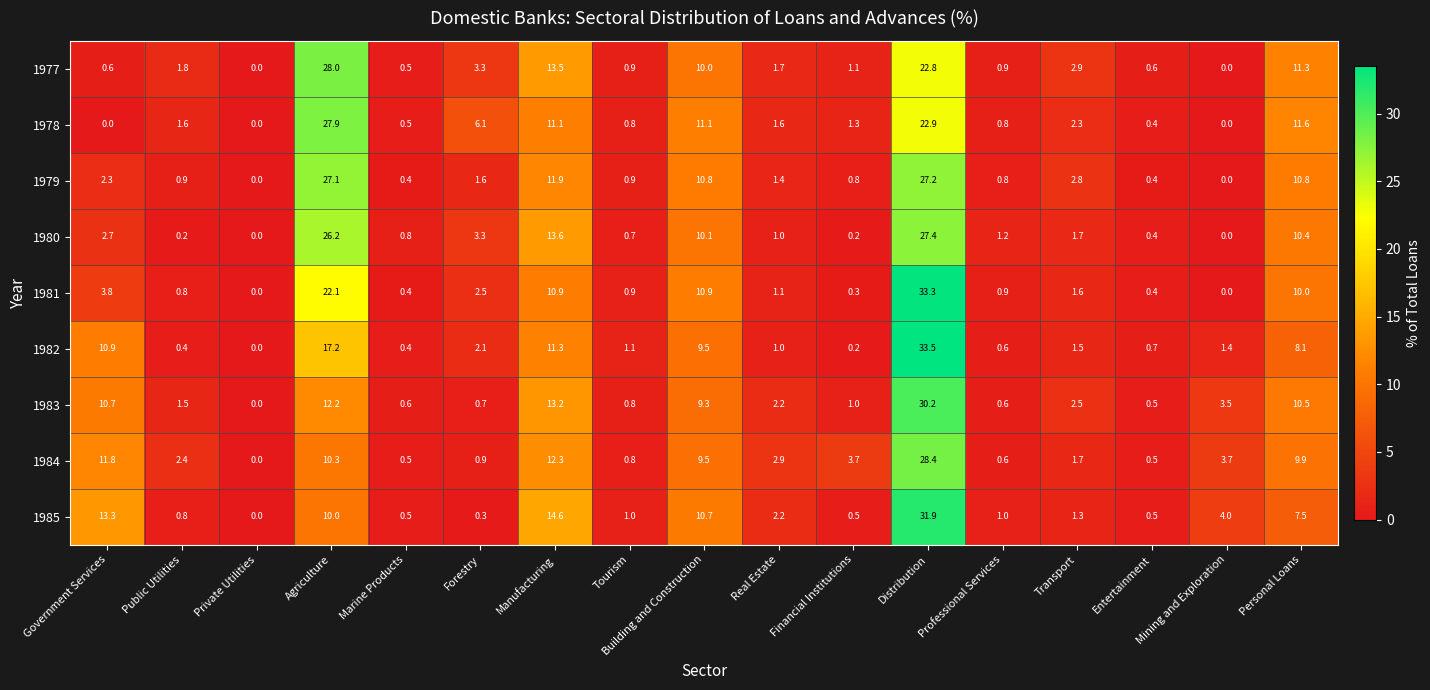

Read the 1984 value at Public Utilities.

2.4